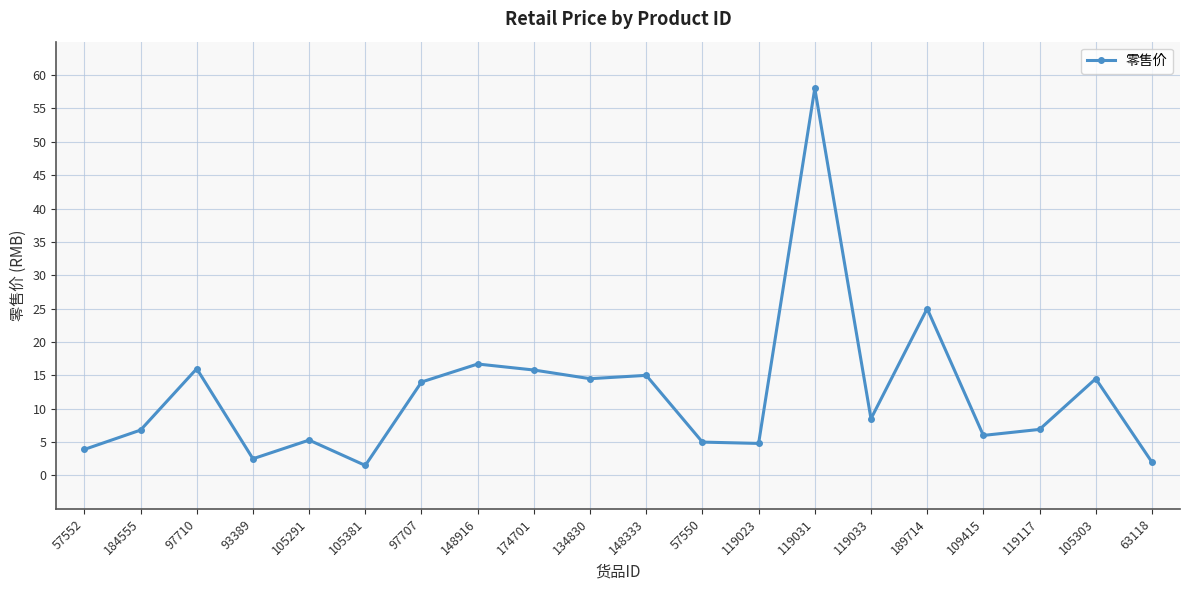

The value at 148333 is 15.0. True or false?

True